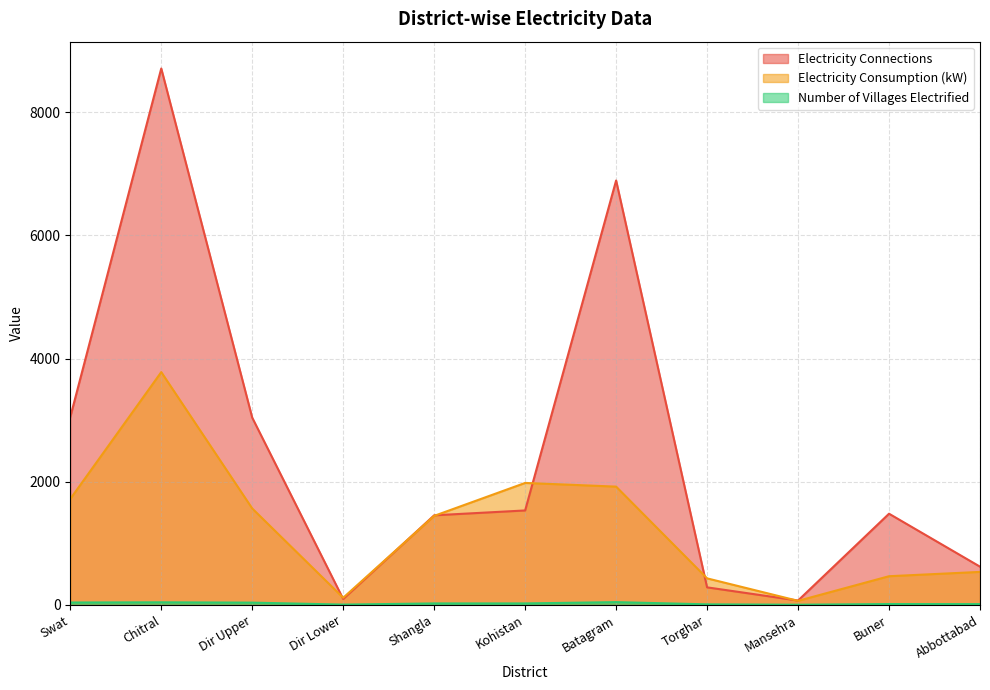

At which label does Electricity Consumption (kW) first exceed 1445?

Swat